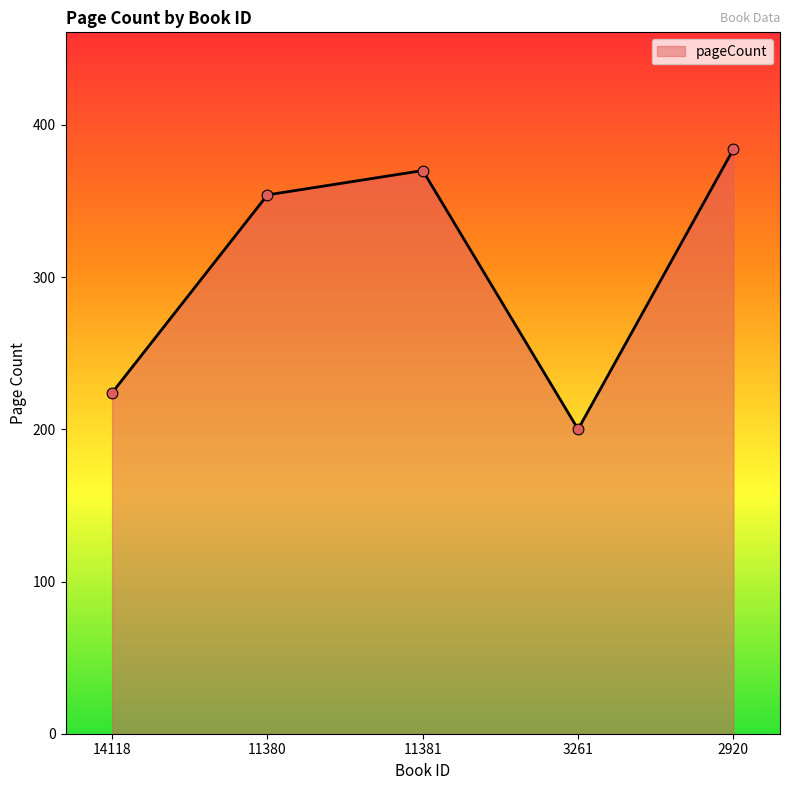

What is the ratio of the value at 2920 to the value at 14118?

1.7